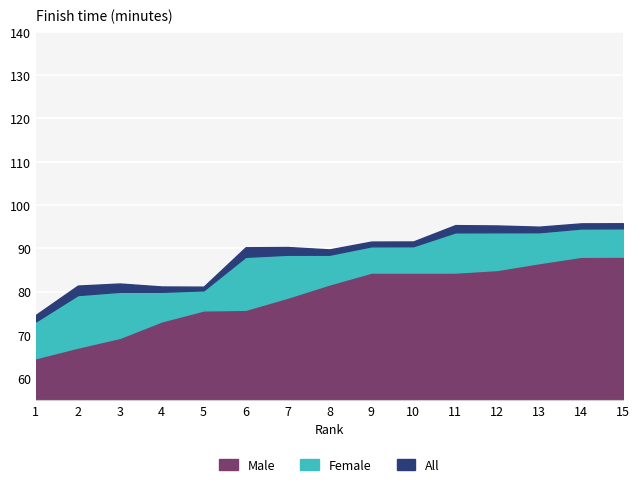

What is the lowest value of the Male series?

64.7